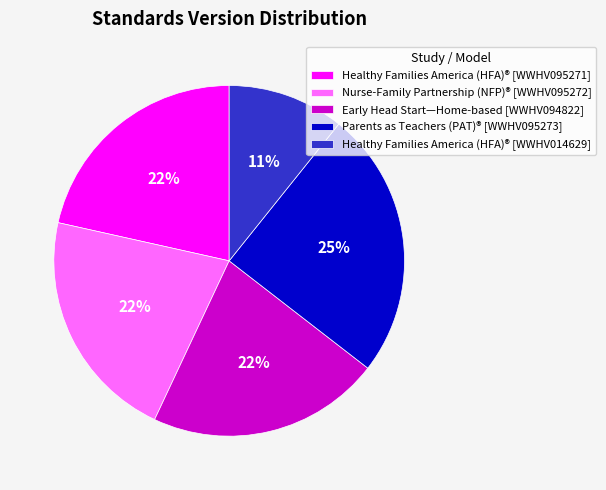

Which category has the smallest portion of the pie?

Healthy Families America (HFA)® [WWHV014629]